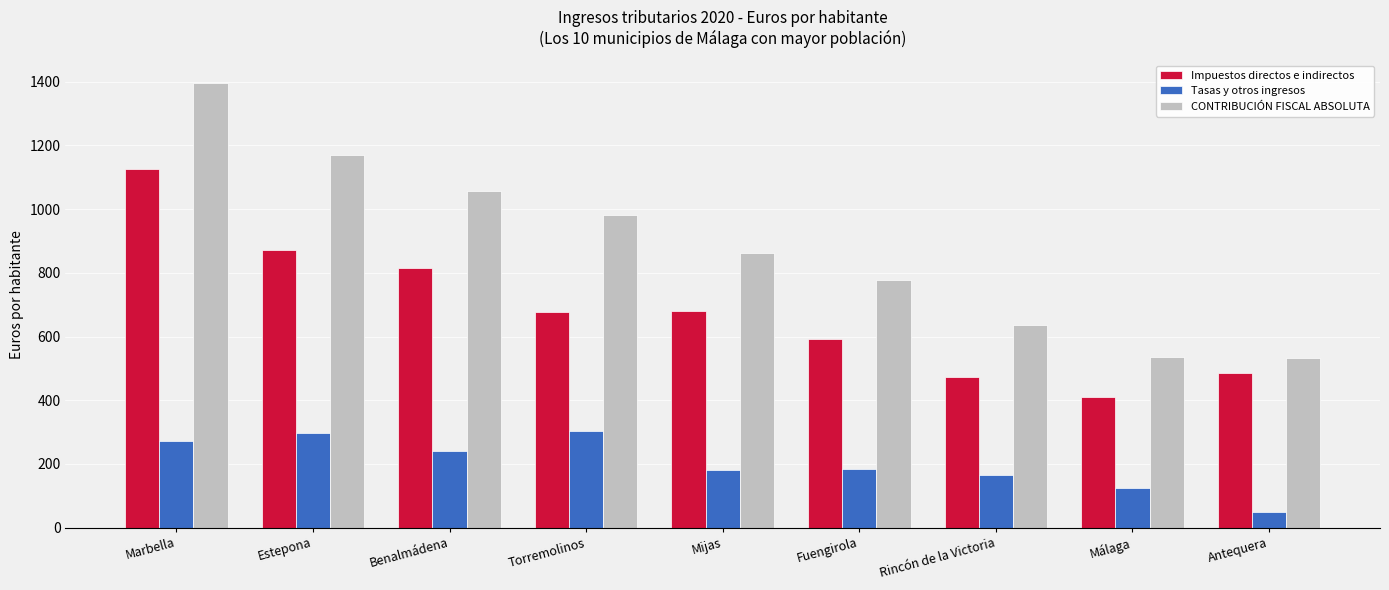

Where is CONTRIBUCIÓN FISCAL ABSOLUTA nearest to the value 964?

Torremolinos